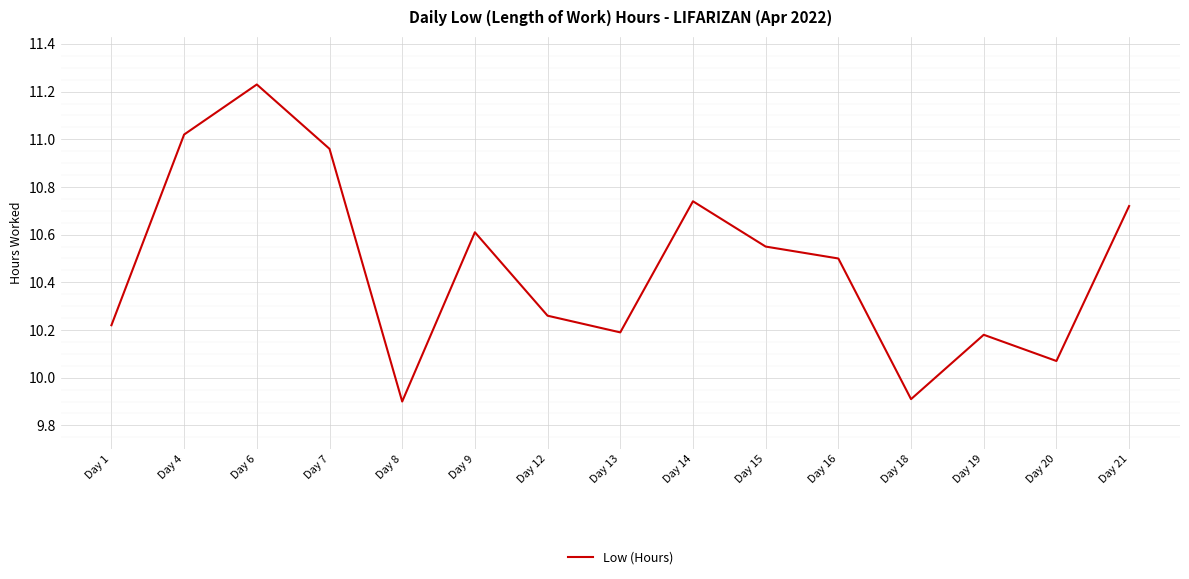

Where does the data first go above 10?

Day 1